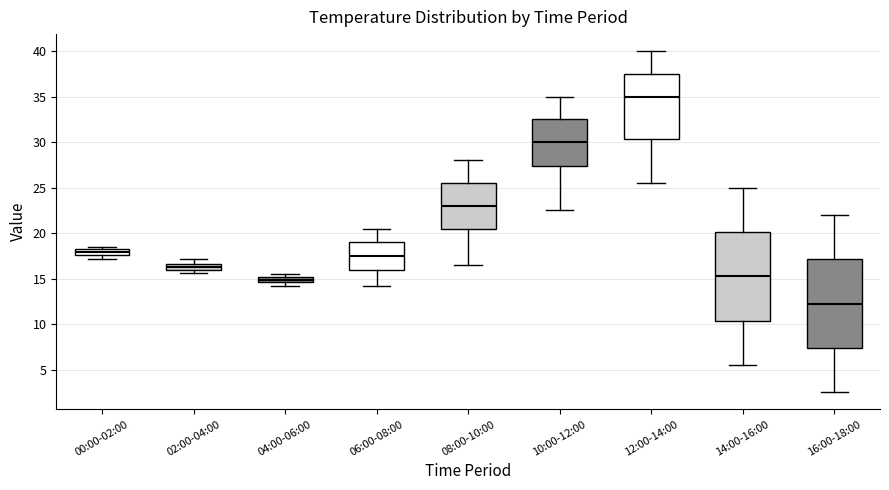

Where is the upper edge of the box for 16:00-18:00 on the y-axis? The values are not printed on the chart, so give them approximately, as read against the axis.

17.0